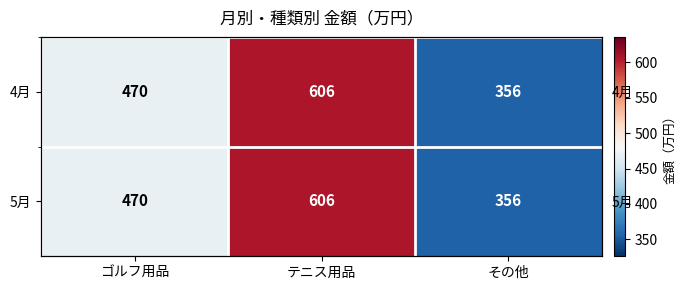

How many data points in 4月 are above 470?

1